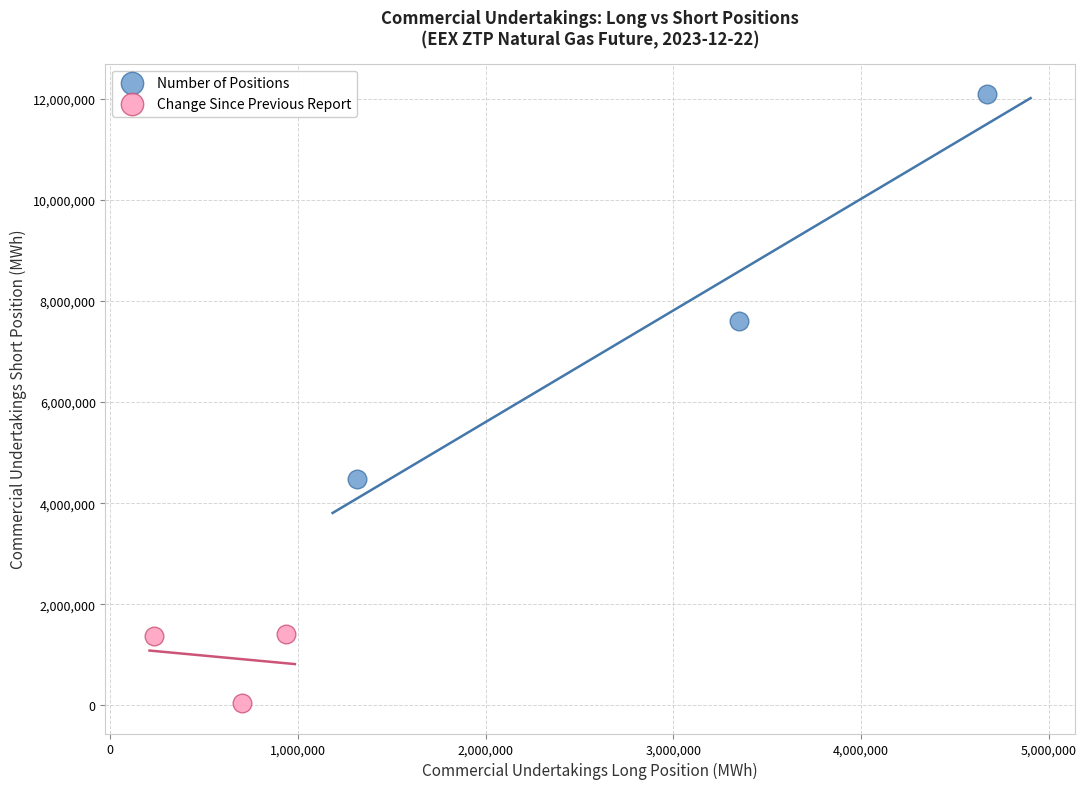

Which series has the widest spread of Y values?

Number of Positions